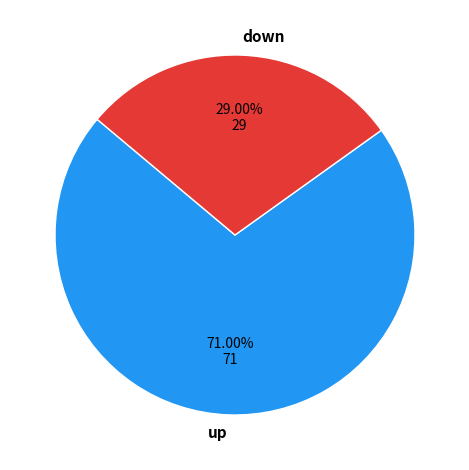

Rank the categories by value from lowest to highest.

down, up